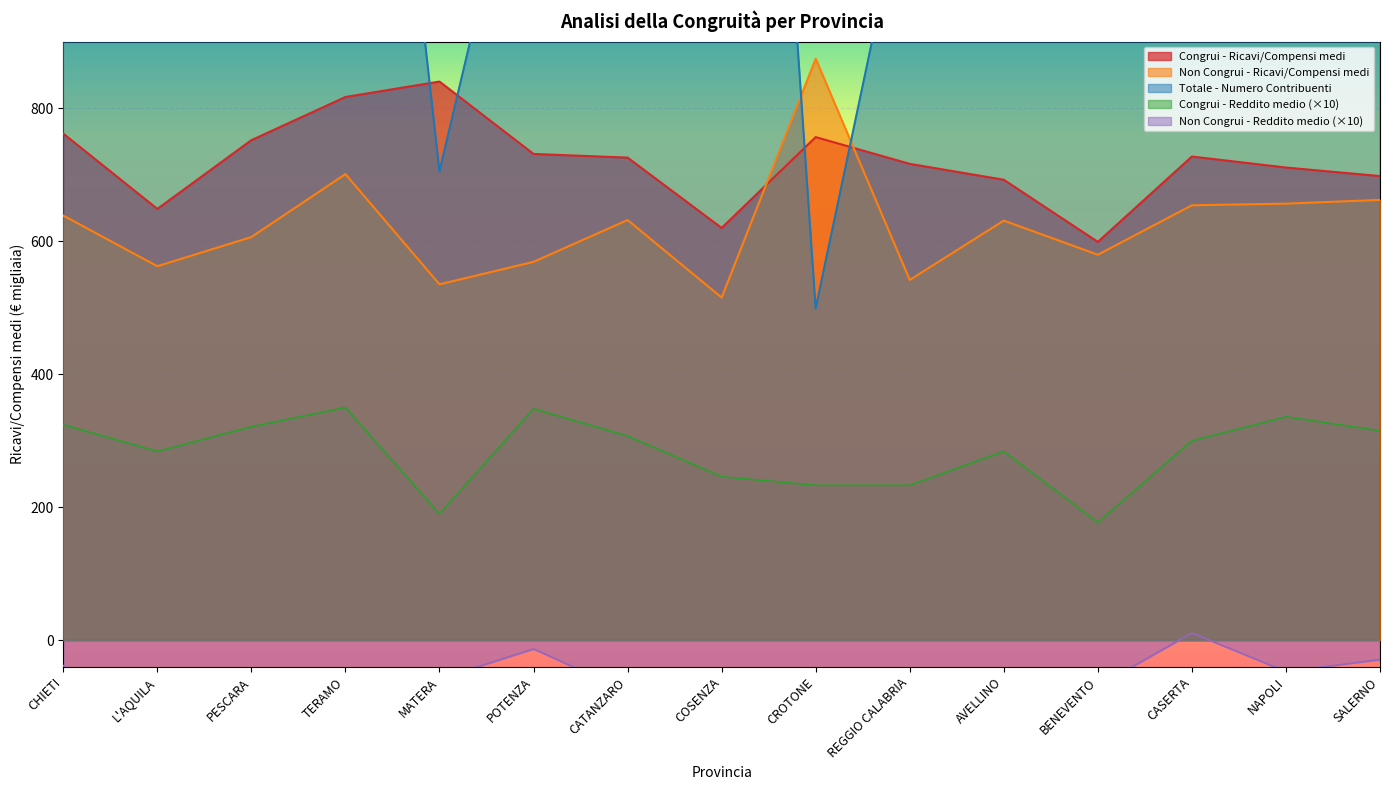

Reading left to right, what are all the values shown in this chart?

Congrui - Ricavi/Compensi medi: CHIETI=761.6	L'AQUILA=648.5	PESCARA=751.8	TERAMO=816.7	MATERA=839.9	POTENZA=731.1	CATANZARO=725.6	COSENZA=619.9	CROTONE=756.4	REGGIO CALABRIA=716.2	AVELLINO=692.3	BENEVENTO=598.9	CASERTA=727.2	NAPOLI=710.7	SALERNO=697.8
Non Congrui - Ricavi/Compensi medi: CHIETI=638.5	L'AQUILA=562.3	PESCARA=606.2	TERAMO=700.8	MATERA=535.1	POTENZA=568.9	CATANZARO=631.8	COSENZA=515.2	CROTONE=874.2	REGGIO CALABRIA=541.7	AVELLINO=630.9	BENEVENTO=579.6	CASERTA=653.9	NAPOLI=656.4	SALERNO=662.0
Totale - Numero Contribuenti: CHIETI=2063.0	L'AQUILA=1454.0	PESCARA=1756.0	TERAMO=1972.0	MATERA=705.0	POTENZA=1303.0	CATANZARO=1137.0	COSENZA=2555.0	CROTONE=499.0	REGGIO CALABRIA=1169.0	AVELLINO=2146.0	BENEVENTO=1539.0	CASERTA=4132.0	NAPOLI=15772.0	SALERNO=5065.0
Congrui - Reddito medio: CHIETI=324.0	L'AQUILA=284.0	PESCARA=321.0	TERAMO=350.0	MATERA=190.0	POTENZA=348.0	CATANZARO=307.0	COSENZA=246.0	CROTONE=233.0	REGGIO CALABRIA=233.0	AVELLINO=284.0	BENEVENTO=177.0	CASERTA=300.0	NAPOLI=336.0	SALERNO=315.0
Non Congrui - Reddito medio: CHIETI=-38.0	L'AQUILA=-139.0	PESCARA=-106.0	TERAMO=-186.0	MATERA=-58.0	POTENZA=-13.0	CATANZARO=-77.0	COSENZA=-92.0	CROTONE=-336.0	REGGIO CALABRIA=-89.0	AVELLINO=-79.0	BENEVENTO=-69.0	CASERTA=11.0	NAPOLI=-47.0	SALERNO=-29.0